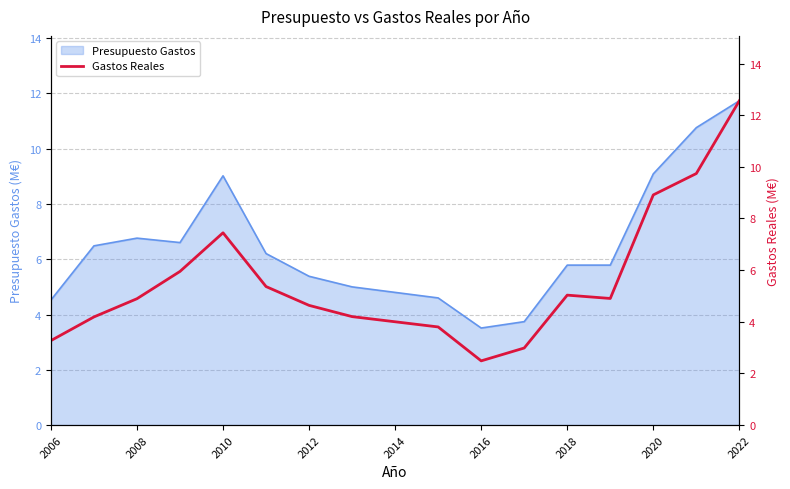

The value of Presupuesto Gastos at 2012 is 8.5. True or false?

False